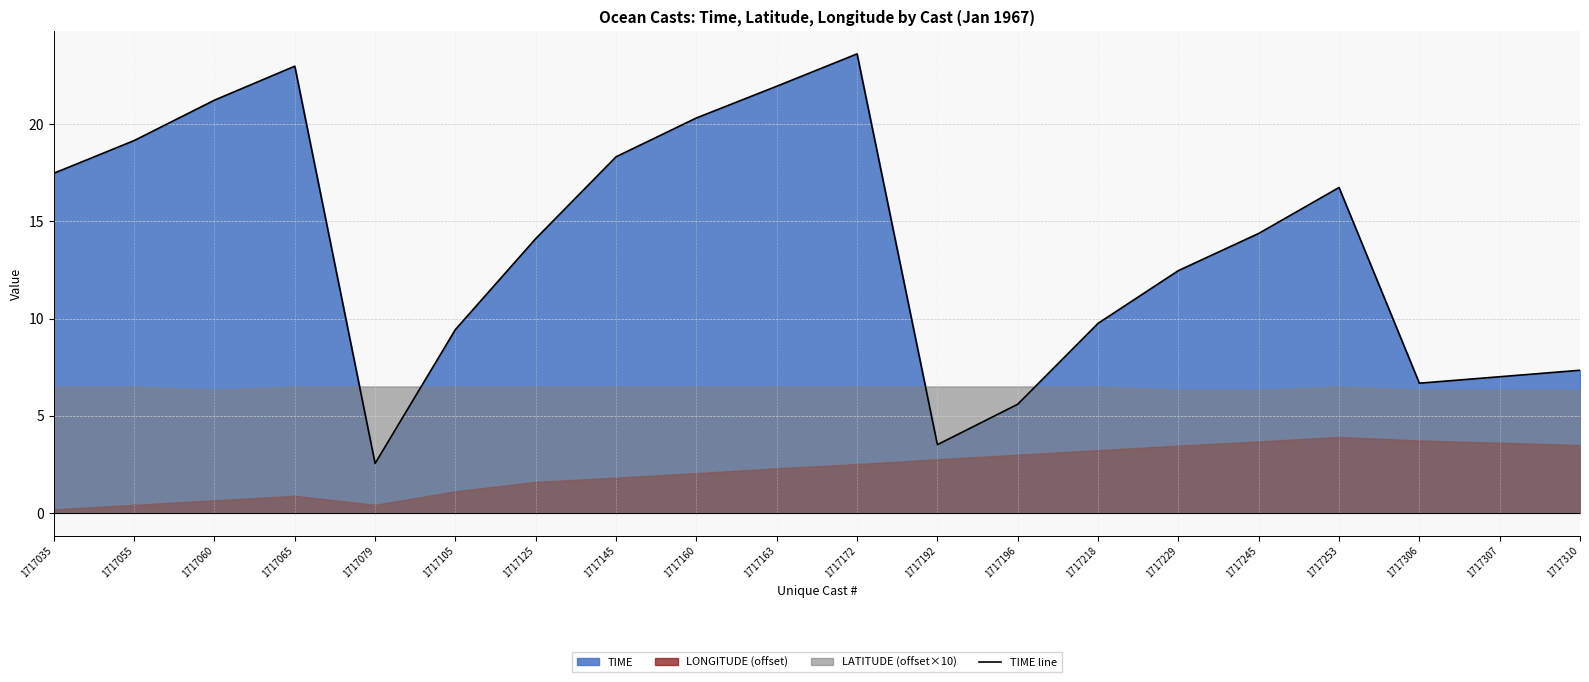

What is the maximum value for TIME line?

23.6